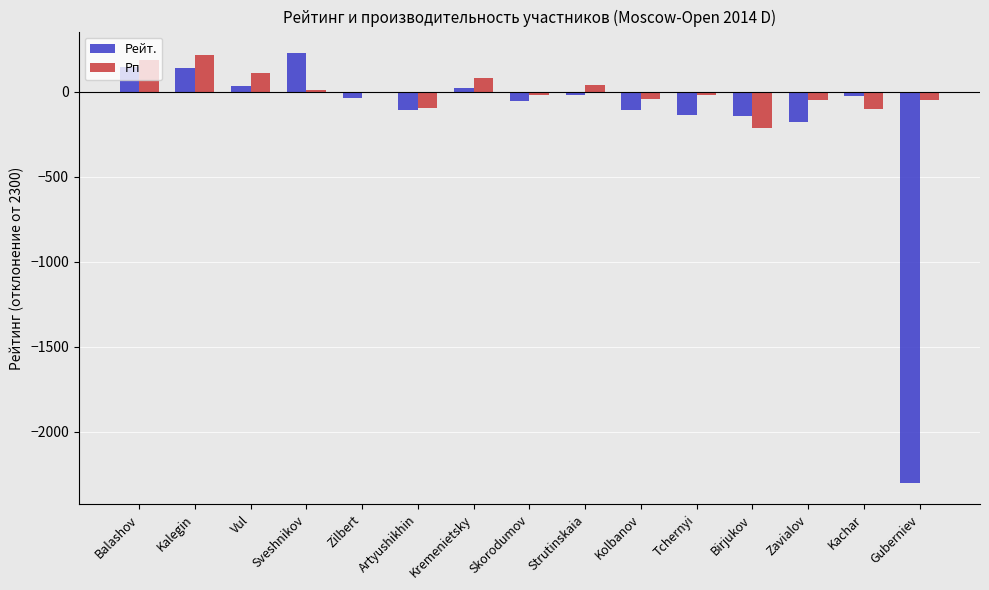

What is the maximum value shown in the chart?

228